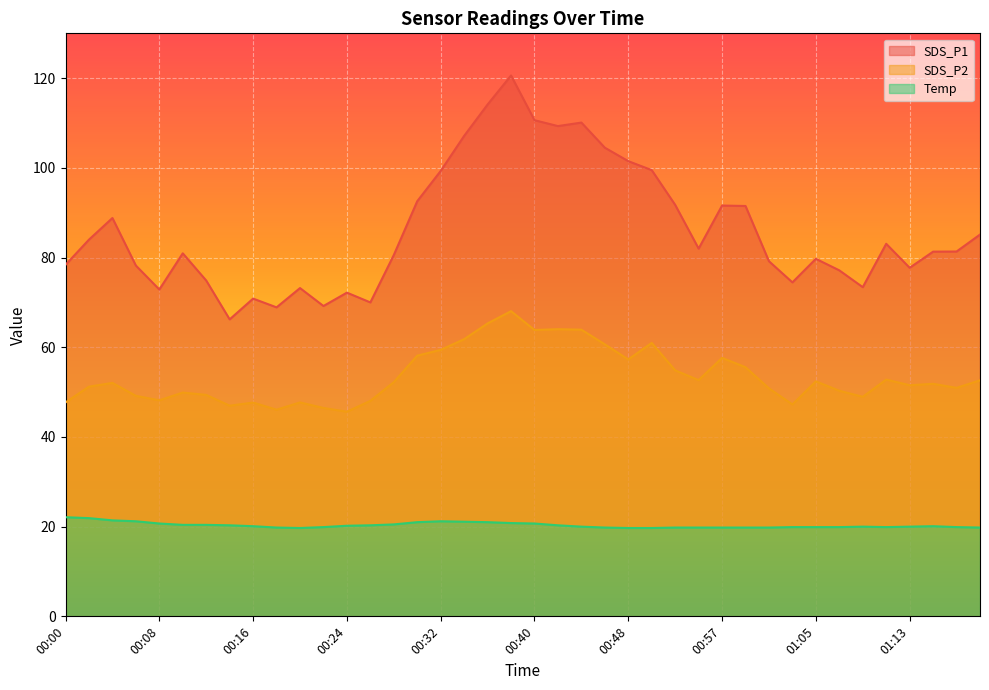

At how many categories does at least one series exceed 100?

8